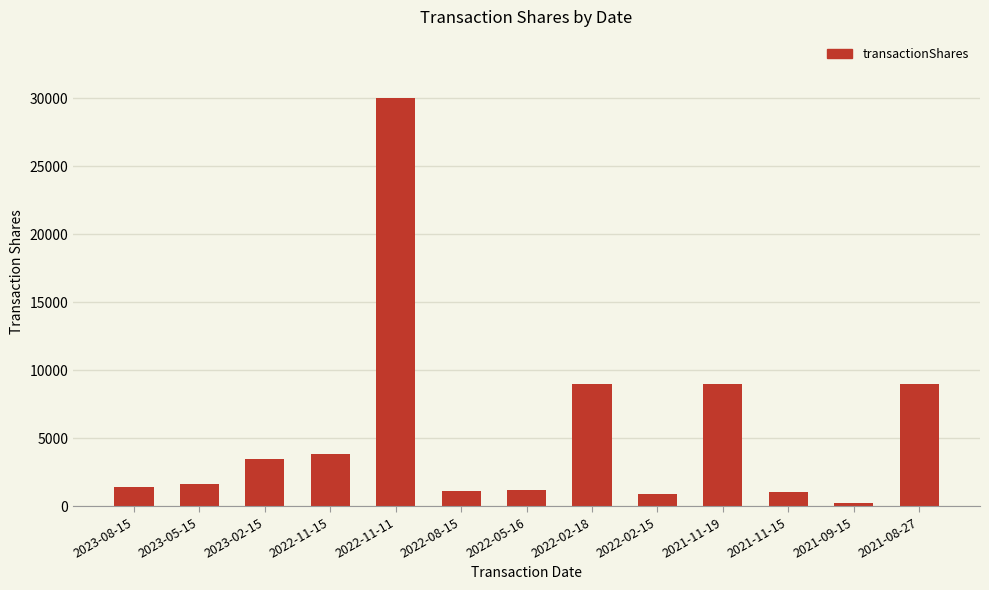

Count the number of categories in the chart.

13